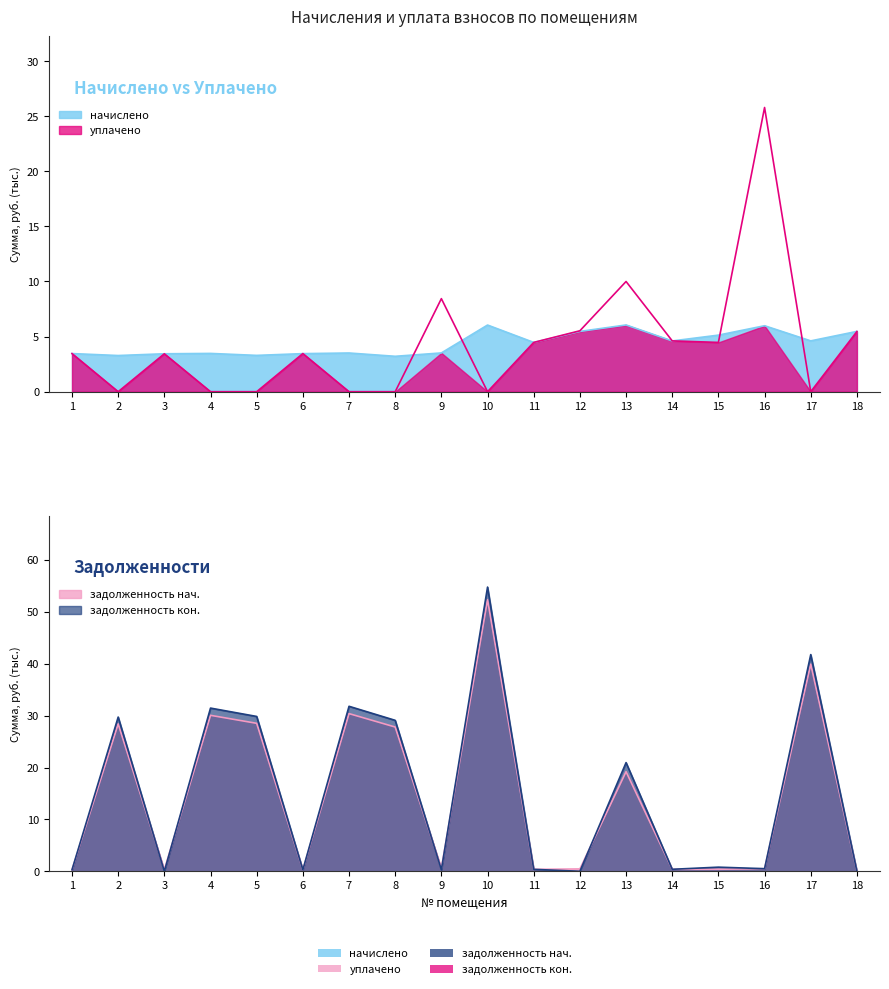

What is the maximum value for уплачено?

25.8